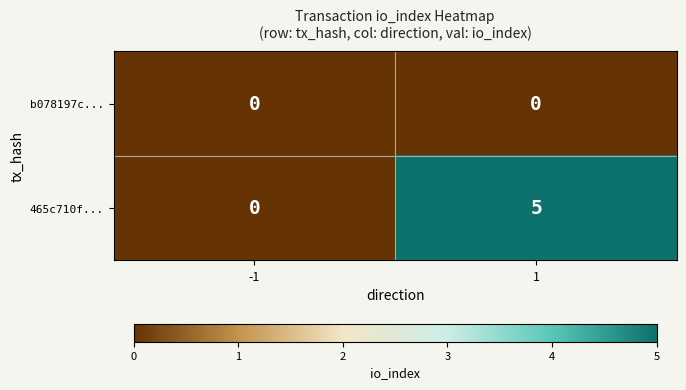

At how many categories does at least one series exceed 4?

1